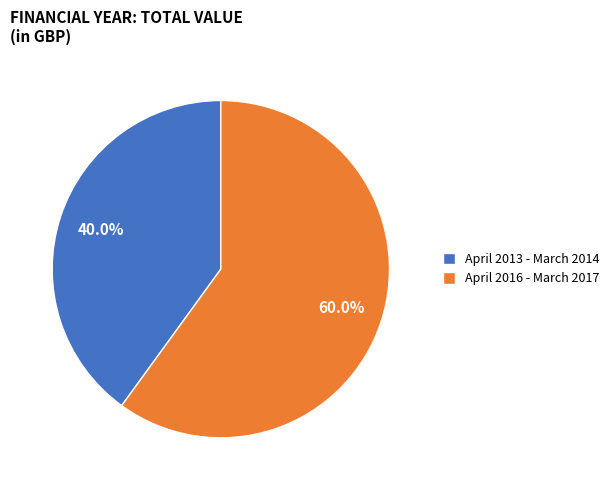

Do April 2013 - March 2014 and April 2016 - March 2017 together represent more than half of the pie?

Yes